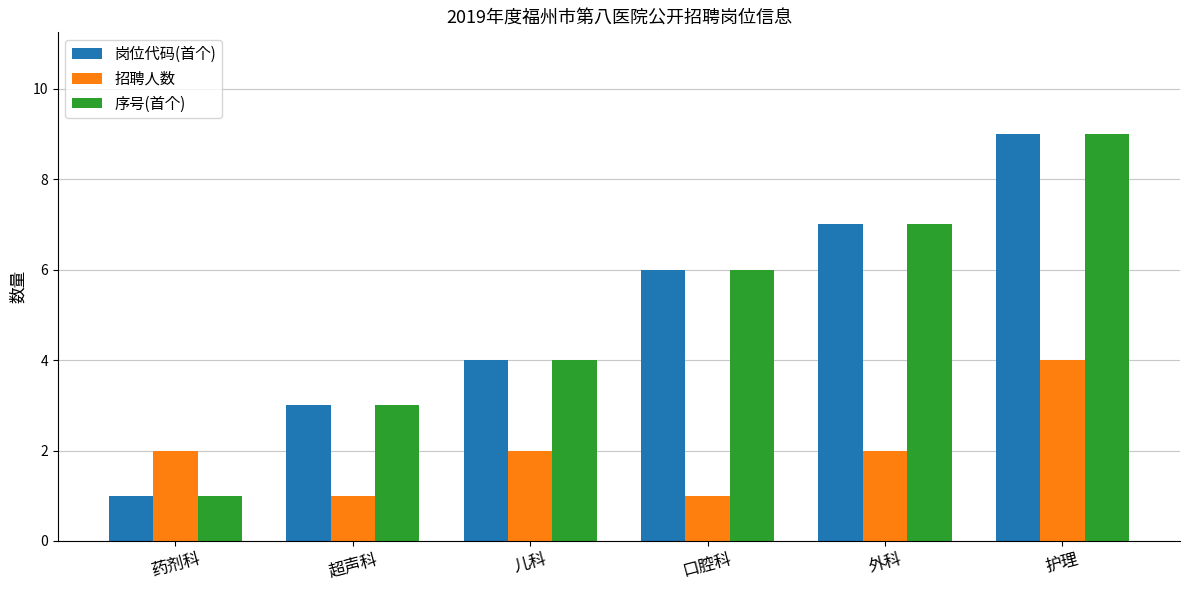

What is the label of the 6th bar from the right?

药剂科